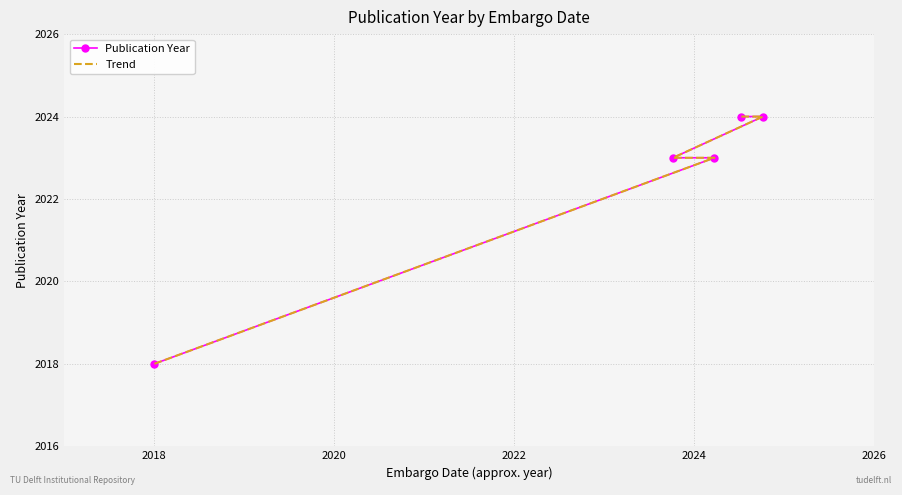

List the series in order of their peak value, highest first.

Publication Year, Trend